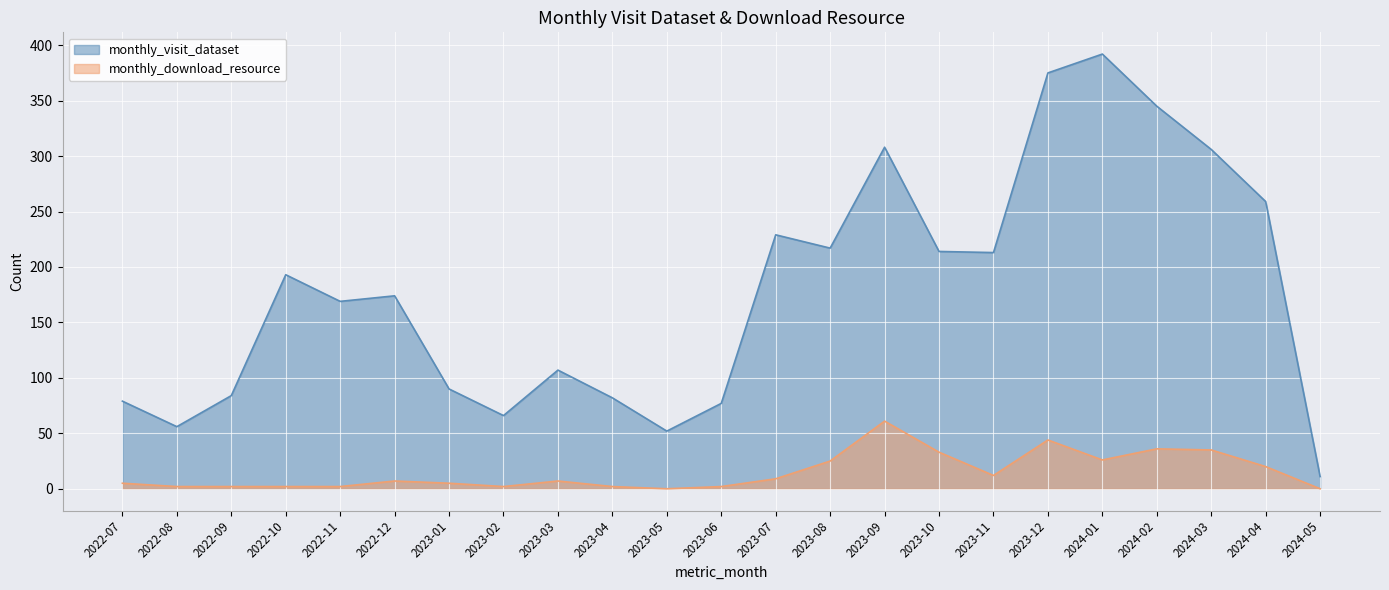

True or false: monthly_visit_dataset and monthly_download_resource intersect in this chart.

False